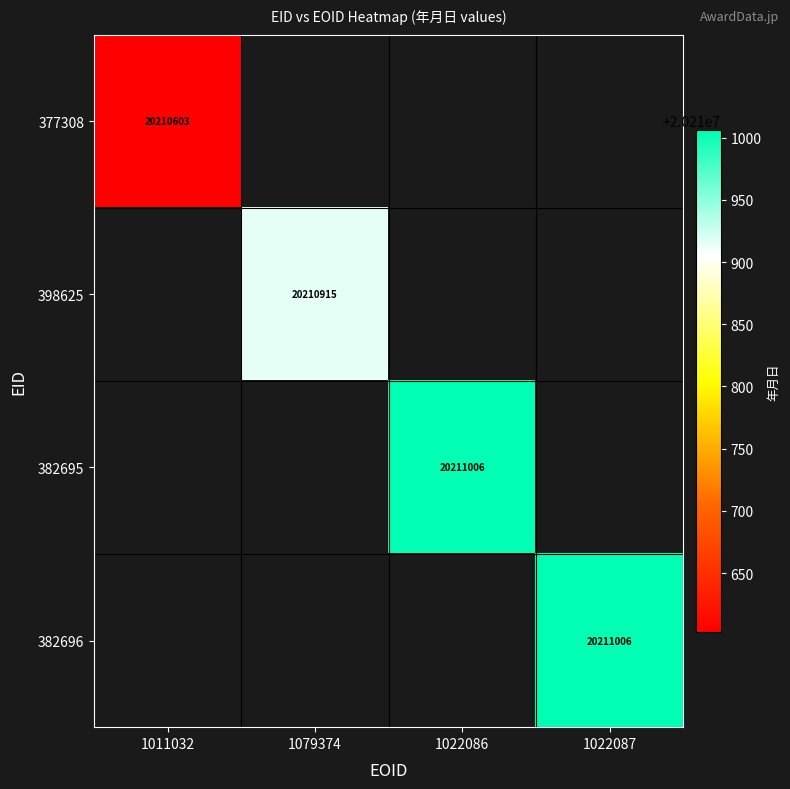

How many data points does each series have?

4